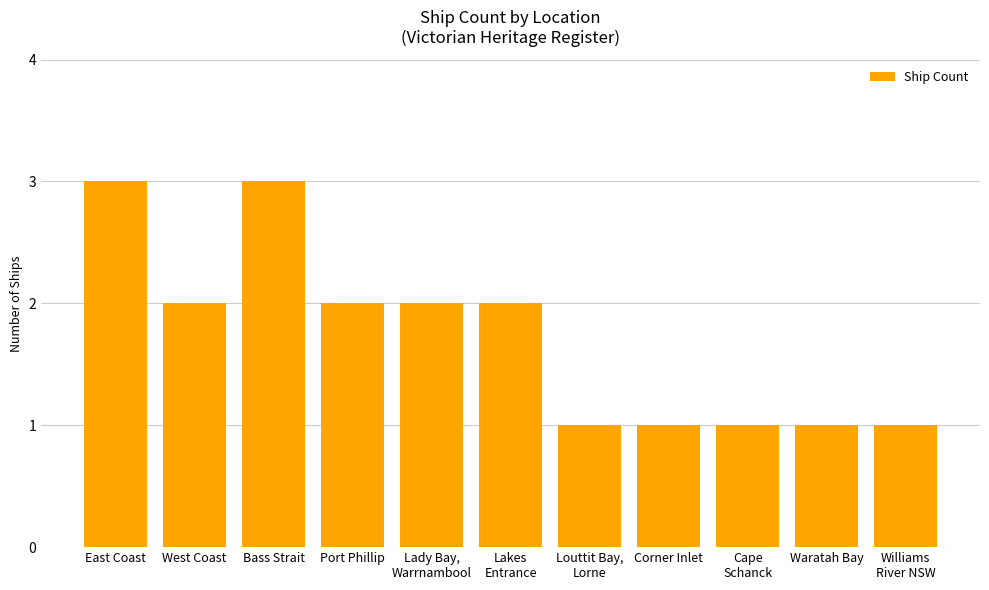

Reading right to left, transcribe all the data shown in this chart.

1	1	1	1	1	2	2	2	3	2	3